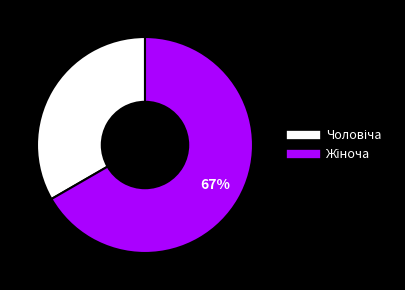

Approximately how many times larger is the value at Чоловіча compared to Жіноча?

0.5